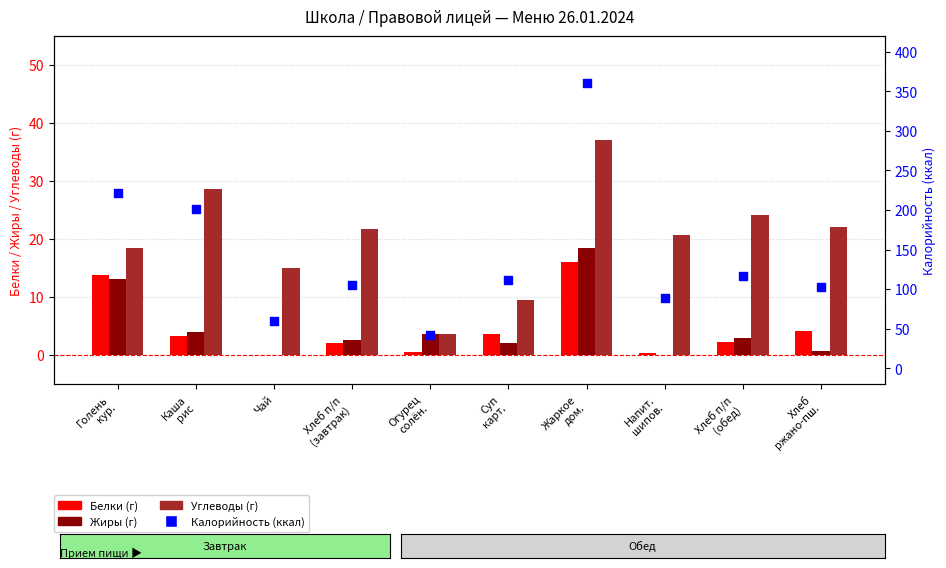

Which series has the largest Y range (max minus min)?

Калорийность